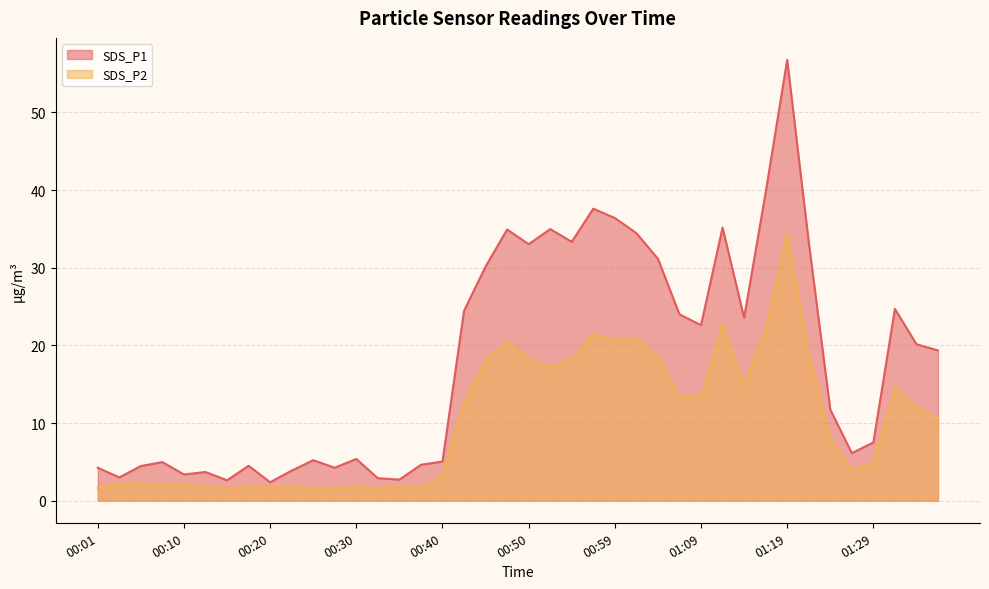

Which label corresponds to the largest value in the chart?

01:19